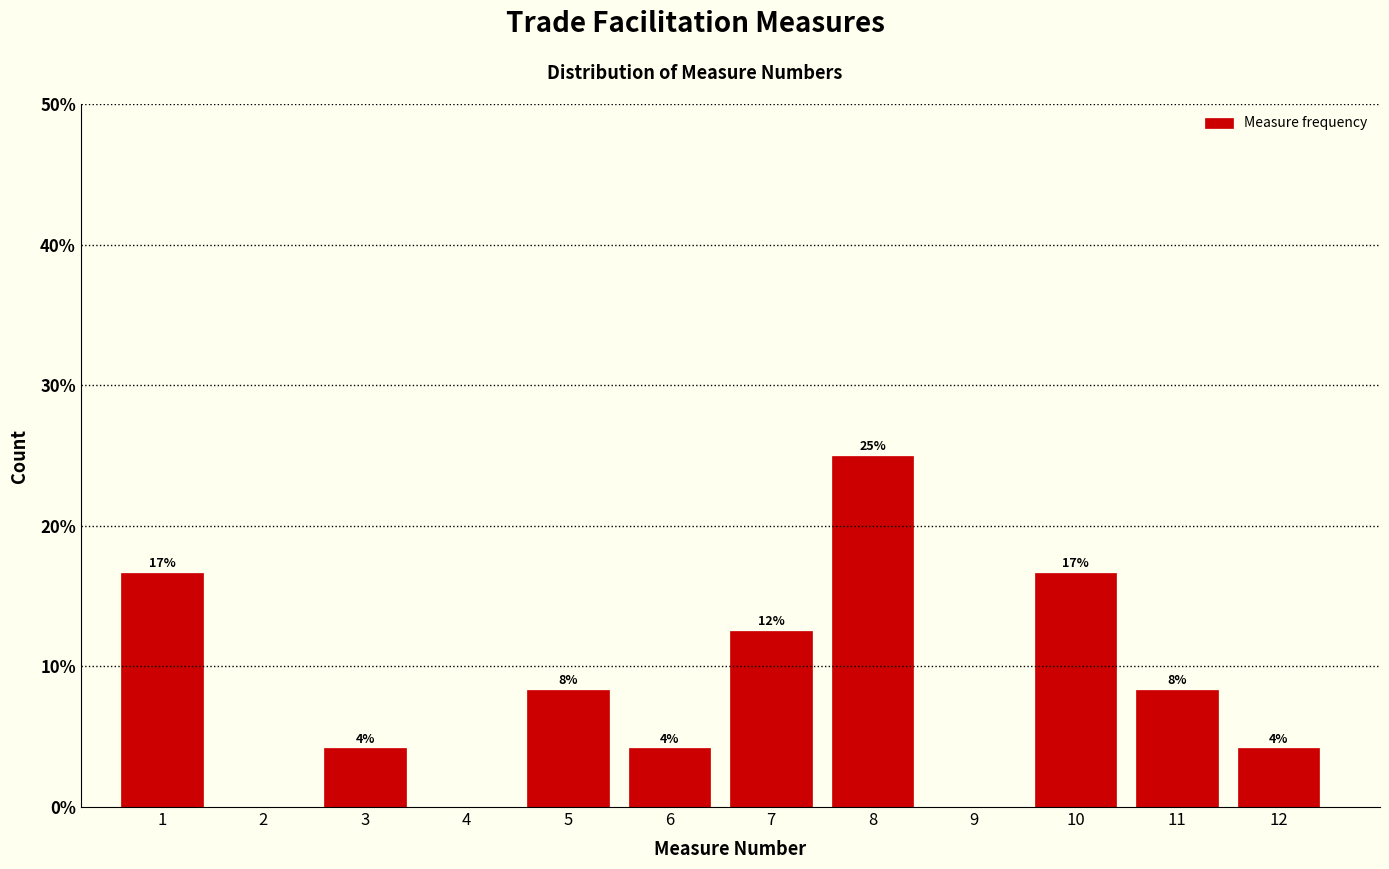

Are the bars horizontal?

No